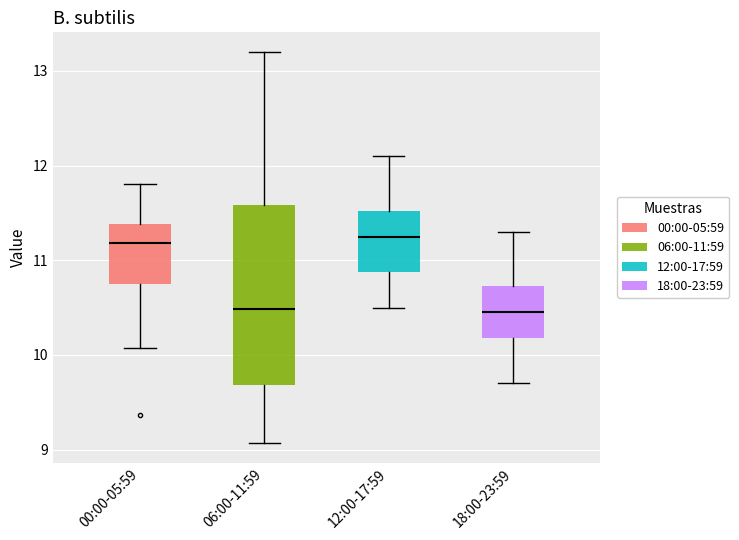

Comparing the boxes themselves (not the whiskers), which one is the tallest?

06:00-11:59